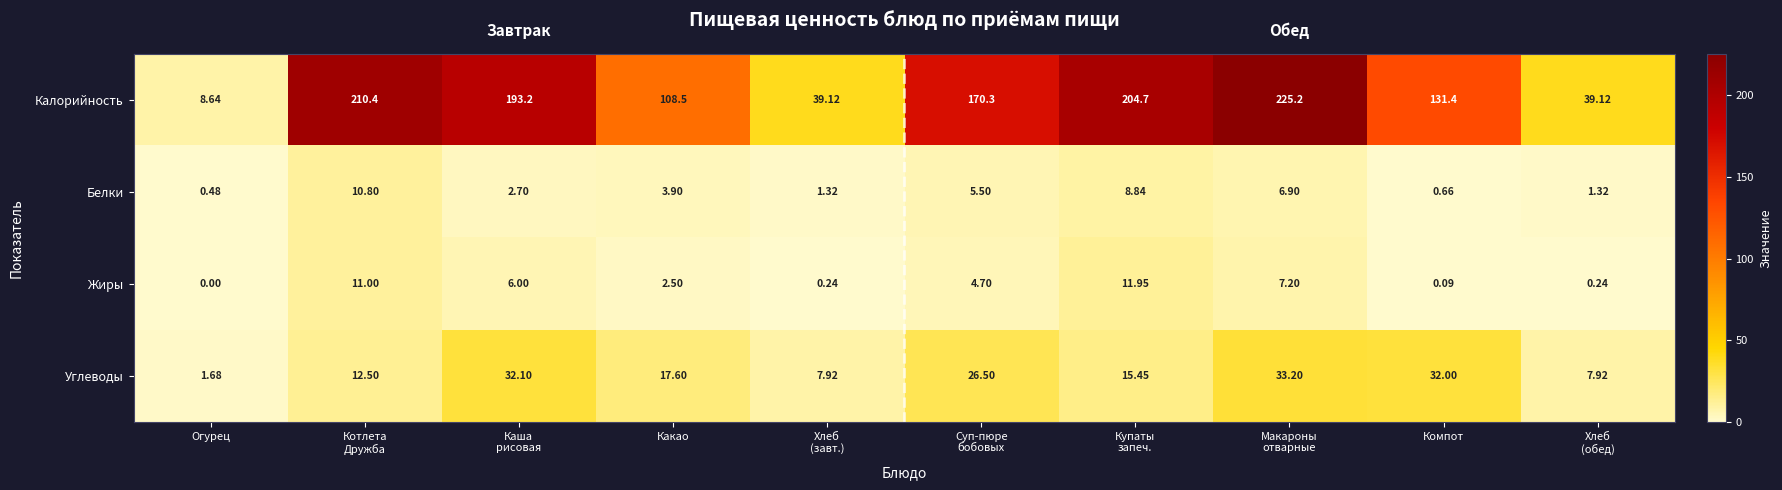

Which series has the largest total across all categories?

Калорийность